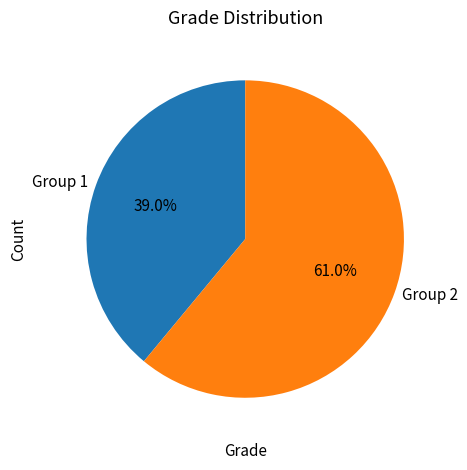

Count the number of slices in the pie.

2